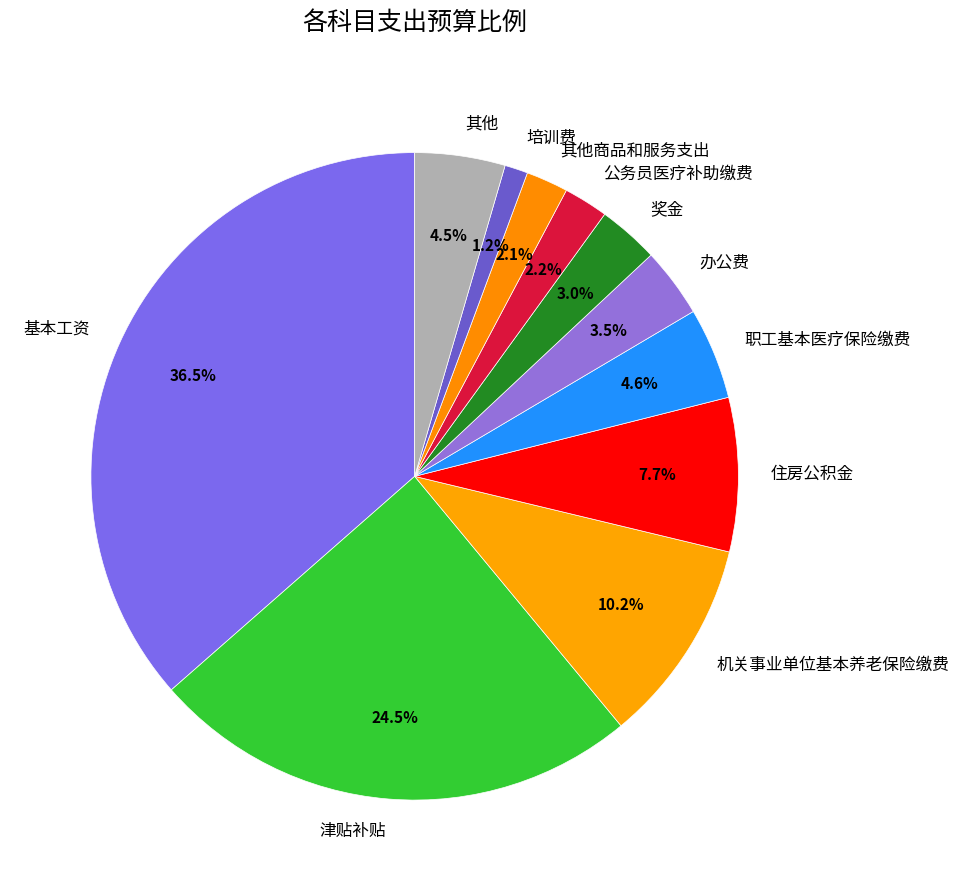

To the nearest percent, what percentage of the pie is 住房公积金?

8%